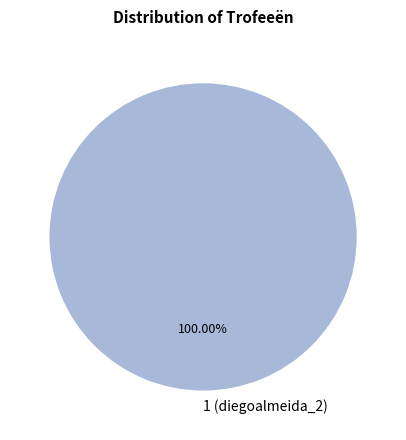

Rank the categories by value from lowest to highest.

1 (diegoalmeida_2)